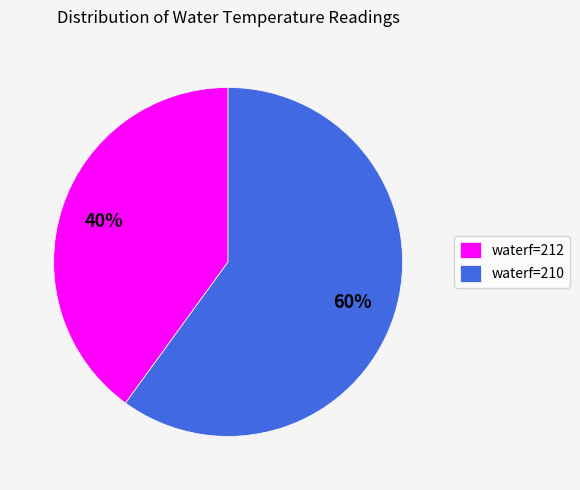

What is the smallest slice in the pie chart?

waterf=212